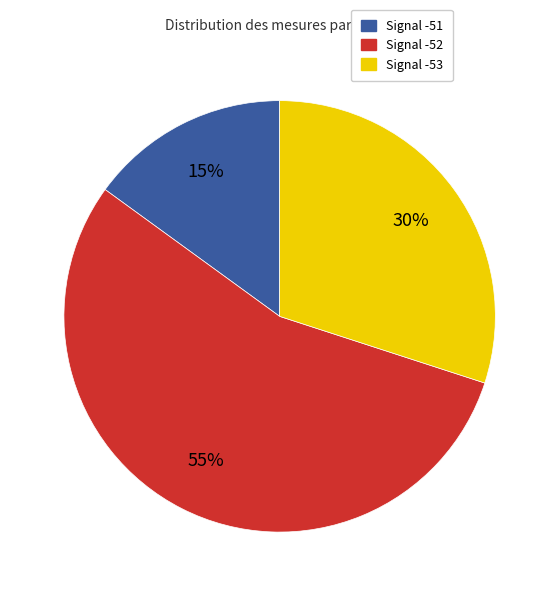

What percentage is the Signal -51 slice, to the nearest percent?

15%